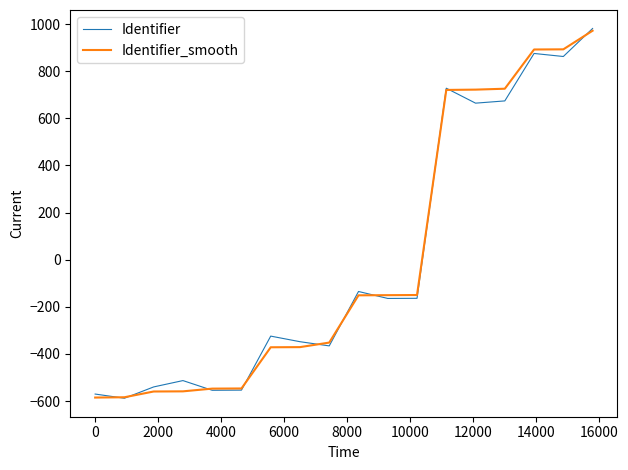

What is the greatest value displayed?

981.5